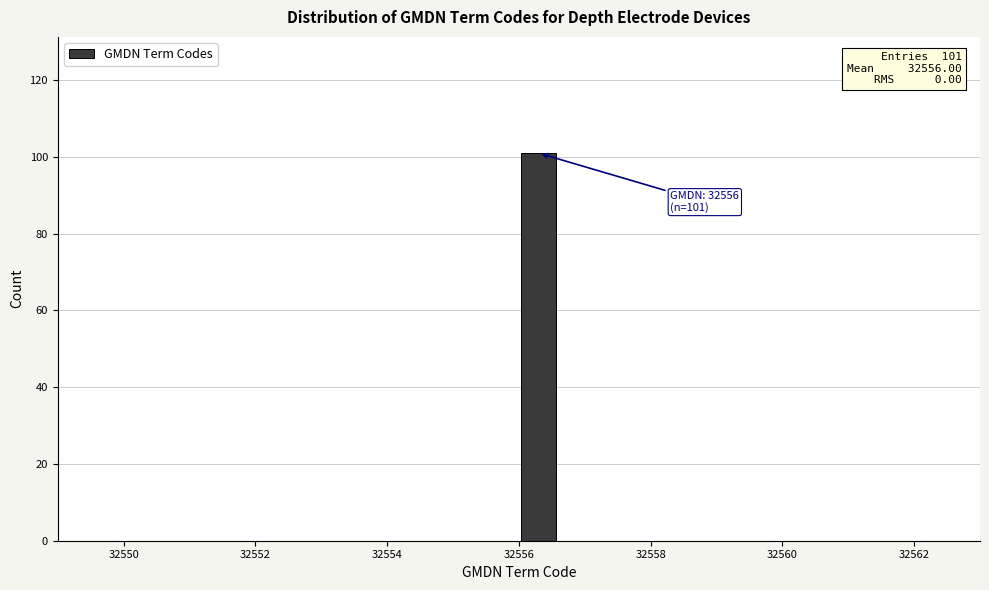

Around what value on the x-axis is the tallest bar? Give the approximate position of its centre, as read against the axis.

32556.4